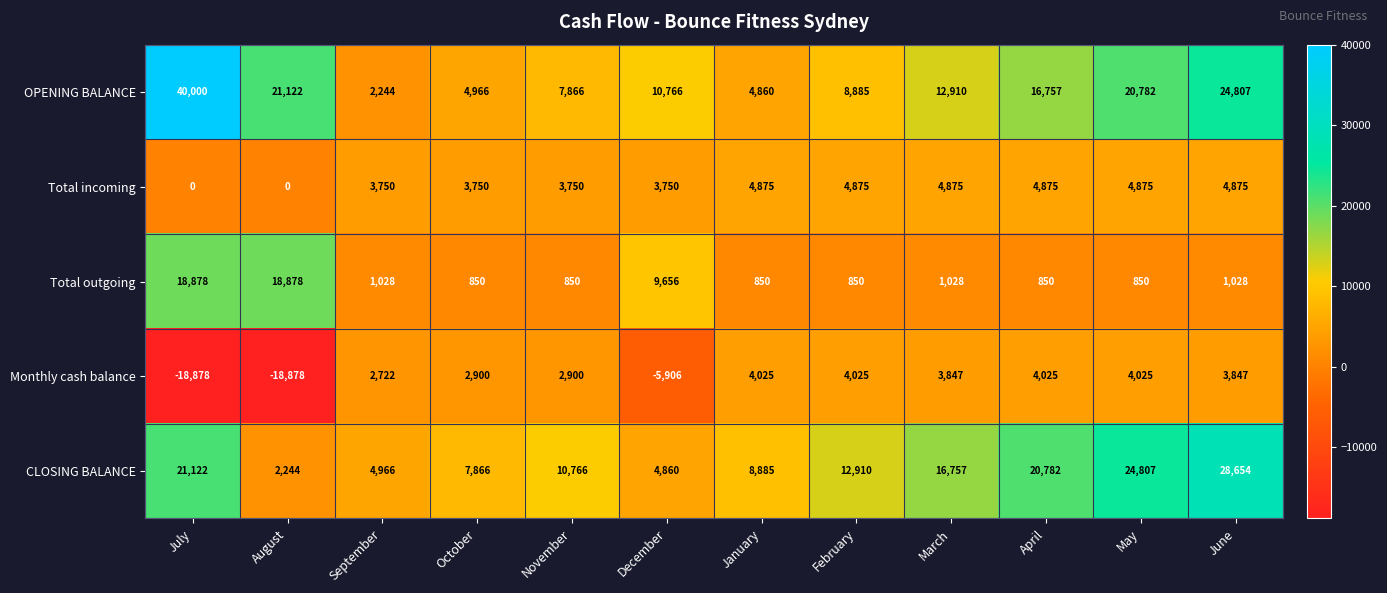

How many data points does each series have?

12